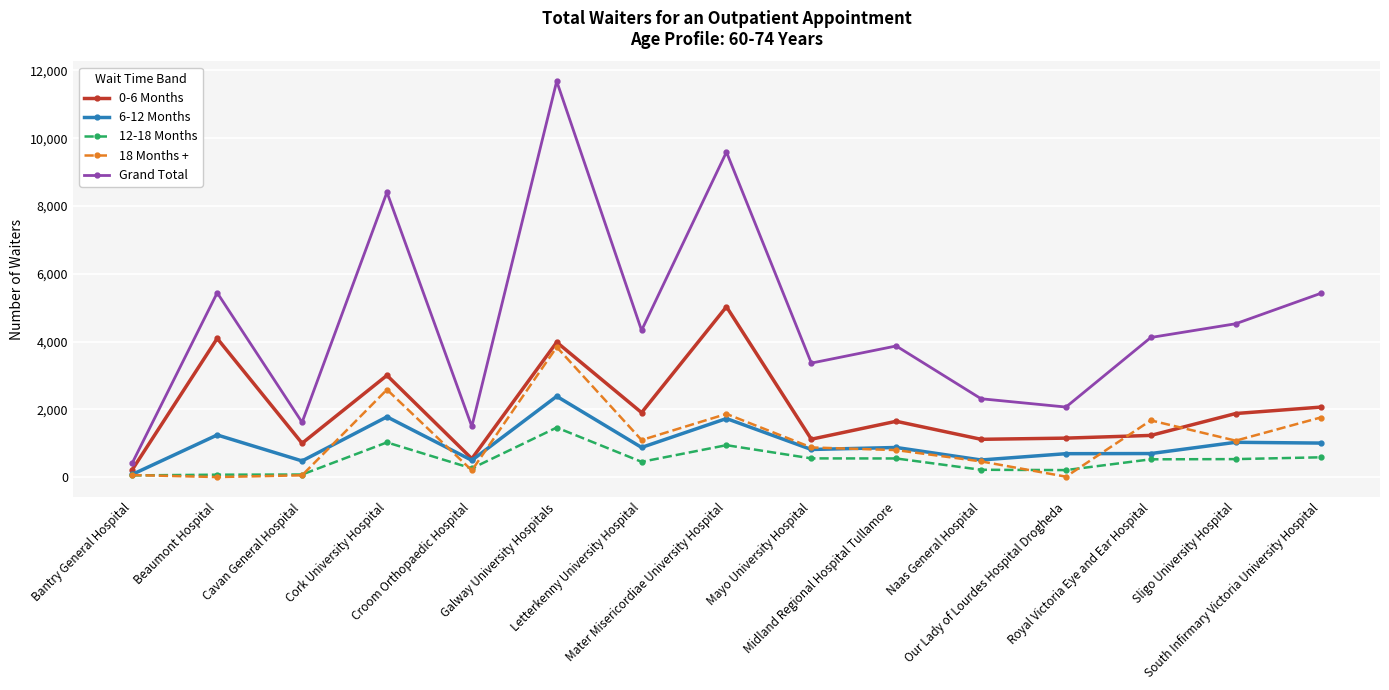

What is the value of the 18 Months + point at the 15th from the left?

1757